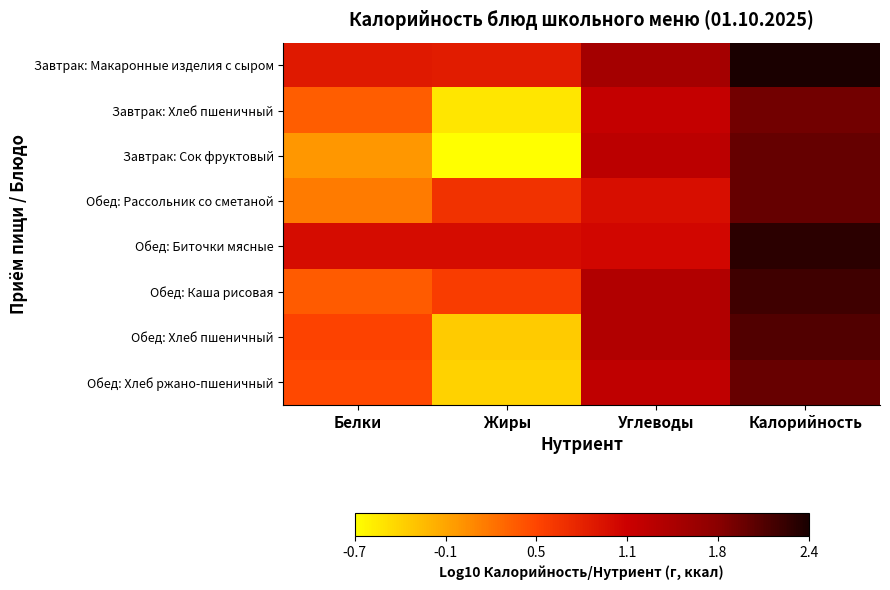

What is the difference between the highest and lowest values at Калорийность?

0.5